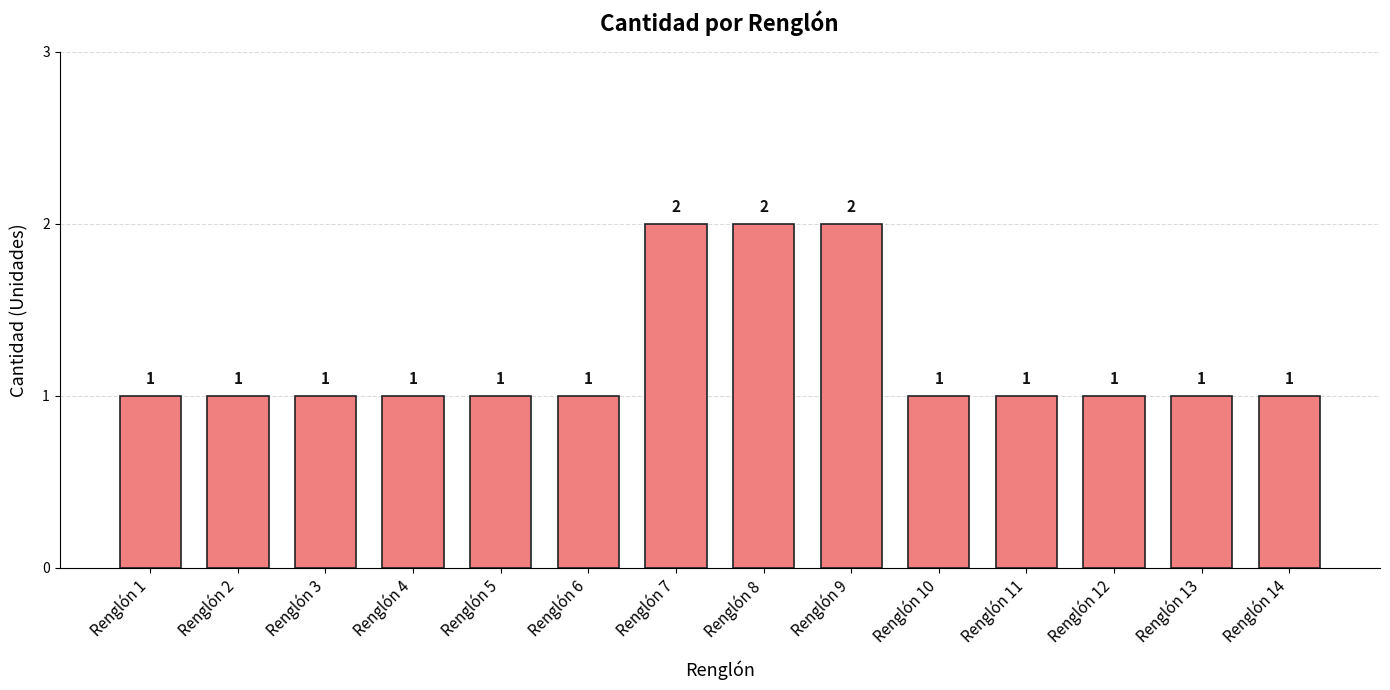

Reading left to right, list all the values displayed in this chart.

Renglón 1=1	Renglón 2=1	Renglón 3=1	Renglón 4=1	Renglón 5=1	Renglón 6=1	Renglón 7=2	Renglón 8=2	Renglón 9=2	Renglón 10=1	Renglón 11=1	Renglón 12=1	Renglón 13=1	Renglón 14=1